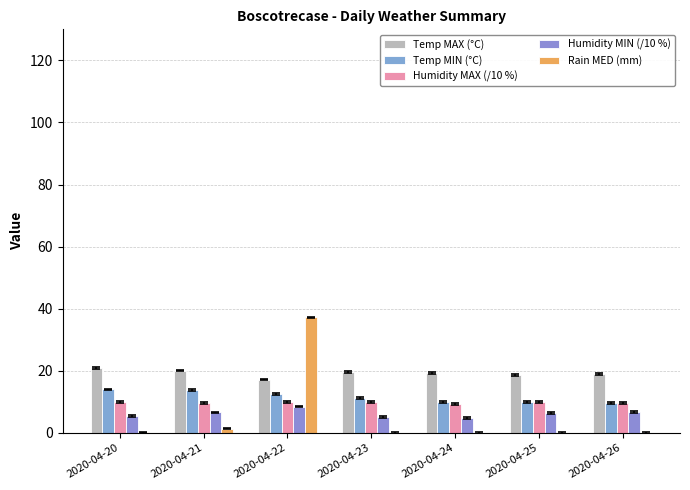

At which category does the chart reach its minimum across all series?

2020-04-23